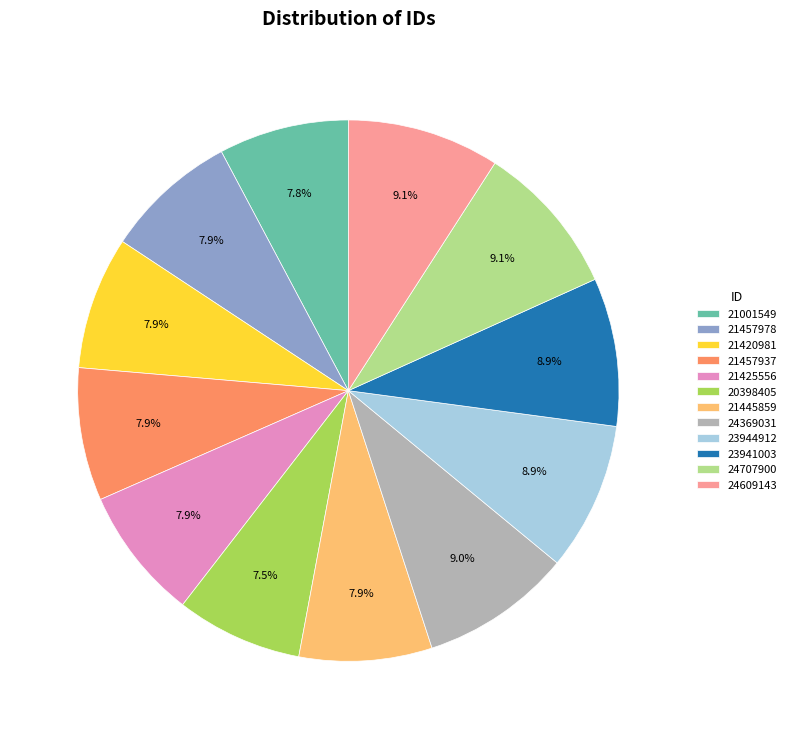

Count the number of slices in the pie.

12